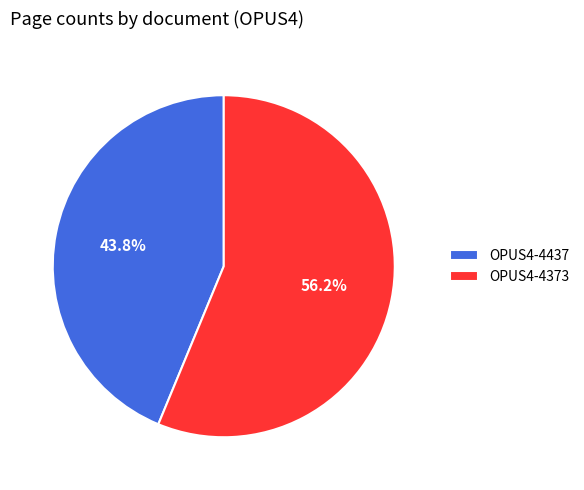

Which category has the biggest portion of the pie?

OPUS4-4373